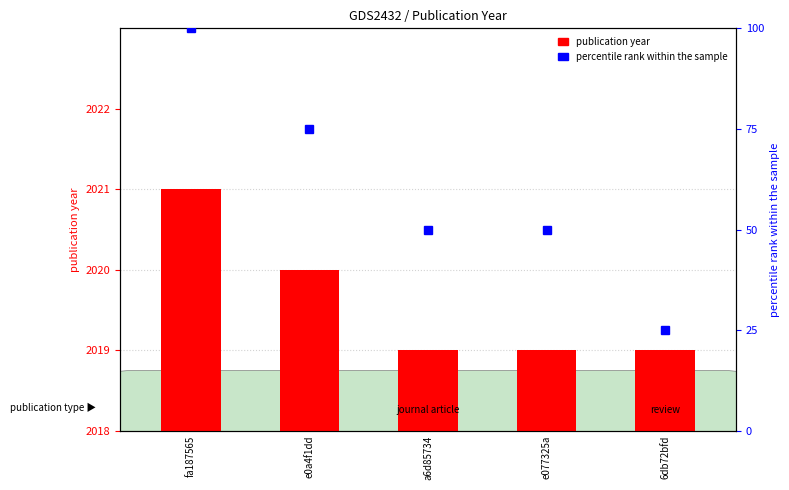

What is the label of the 4th bar from the right?

e0a4f1dd